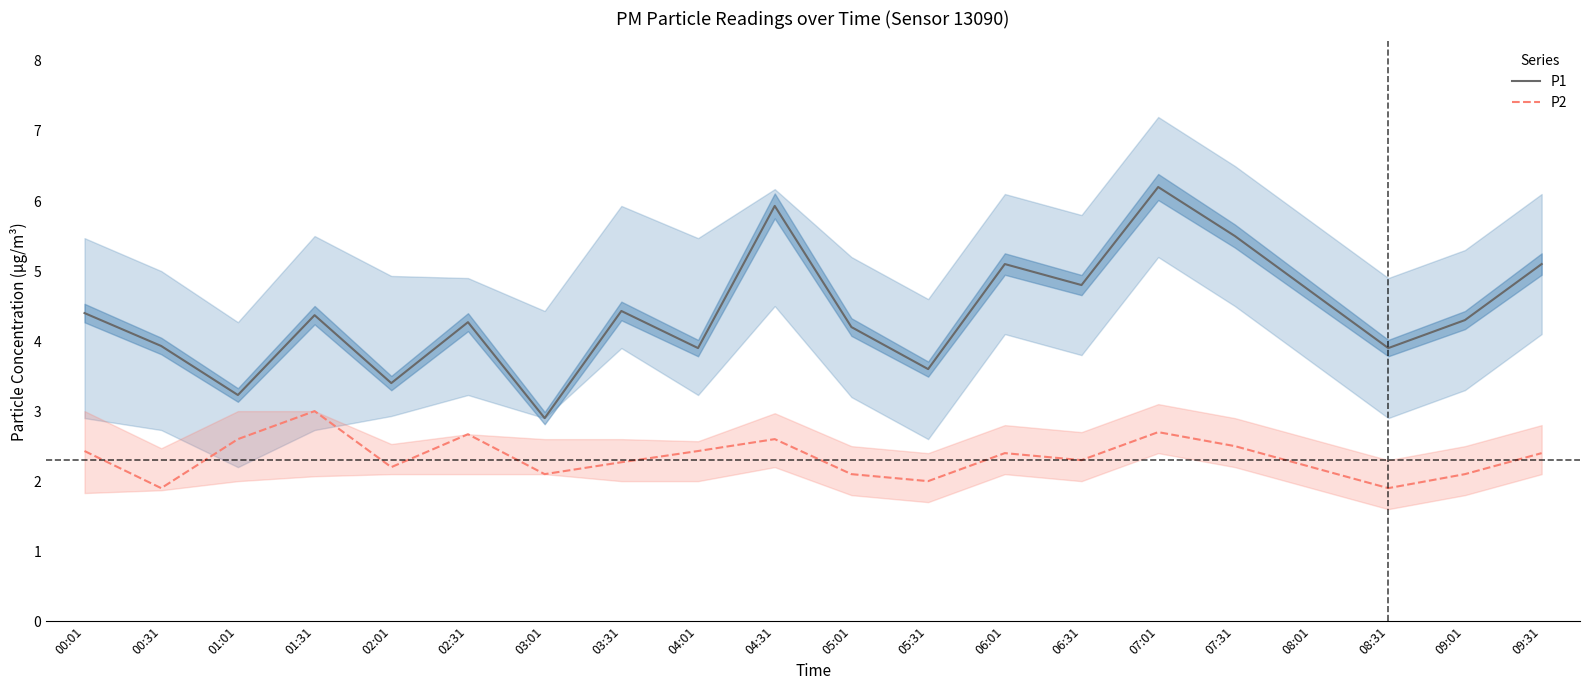

What is the difference between the maximum and minimum values in the P2 series?

1.1